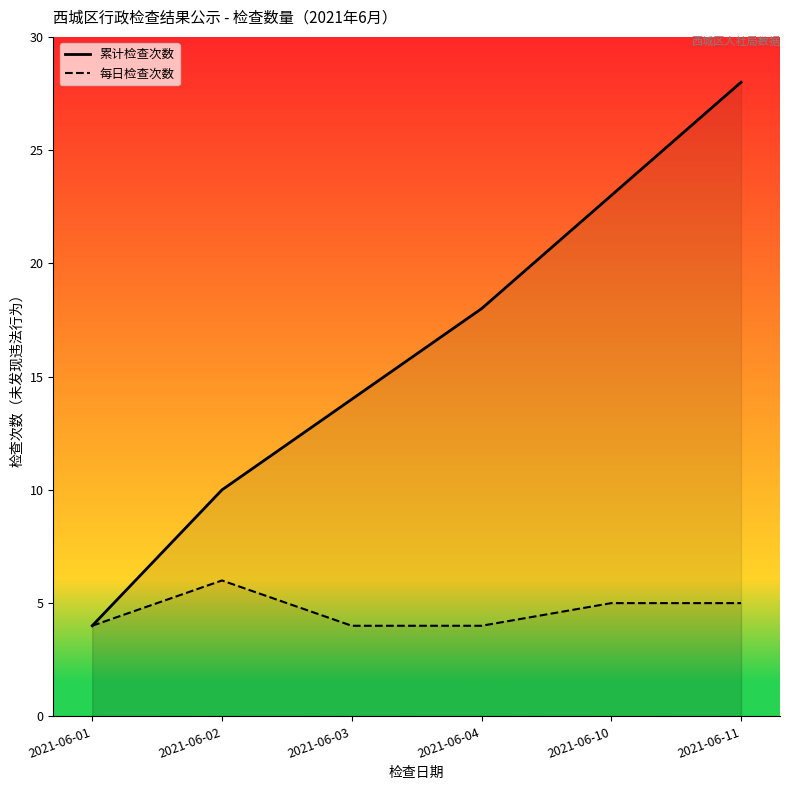

What is the value of the 累计检查次数 point at the 1st from the left?

4